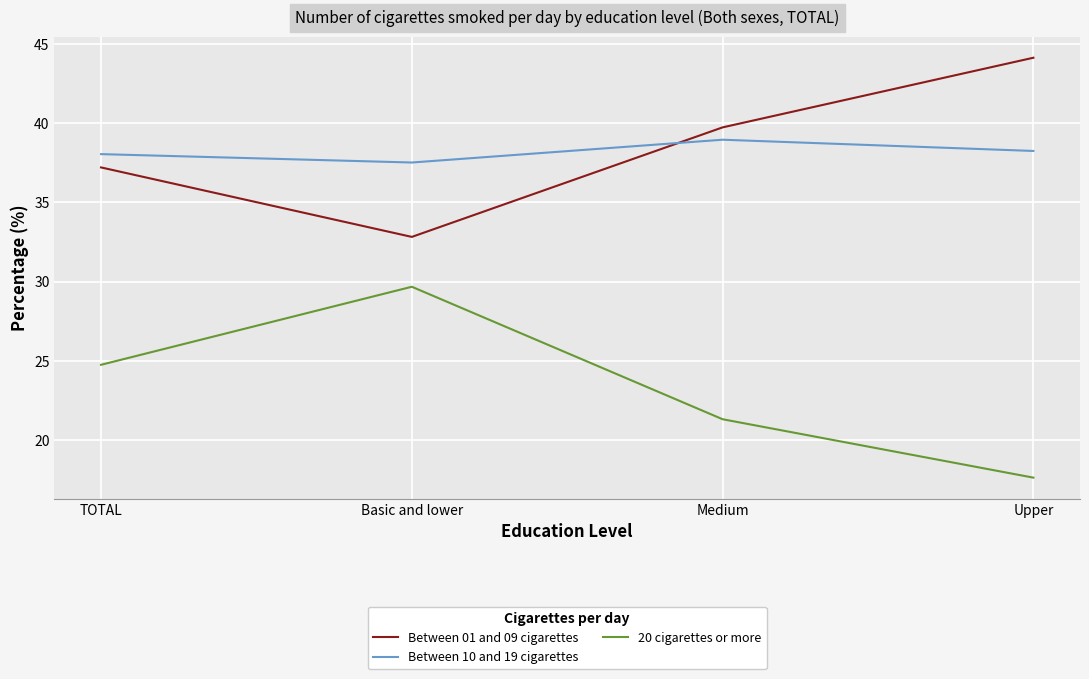

Is the value of 20 cigarettes or more at TOTAL greater than the value of Between 01 and 09 cigarettes at Basic and lower?

No